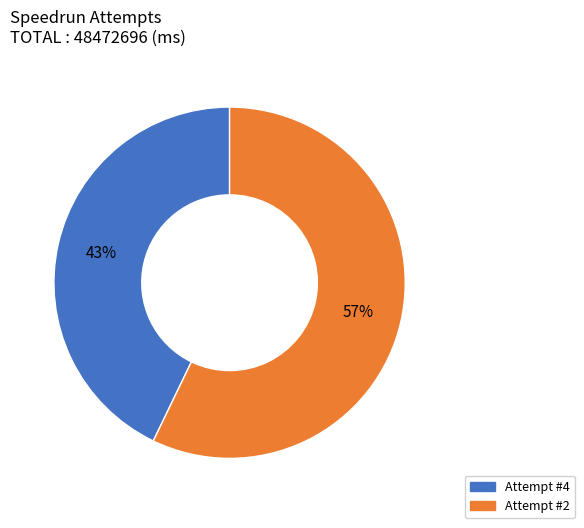

How many segments does this pie chart have?

2